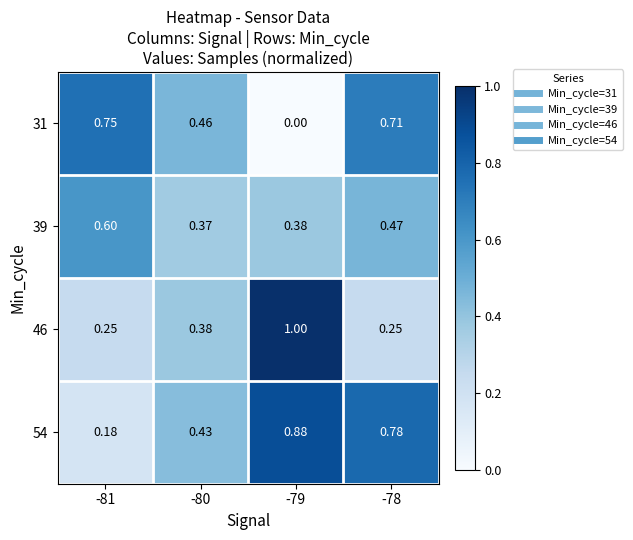

How many data points does each series have?

4